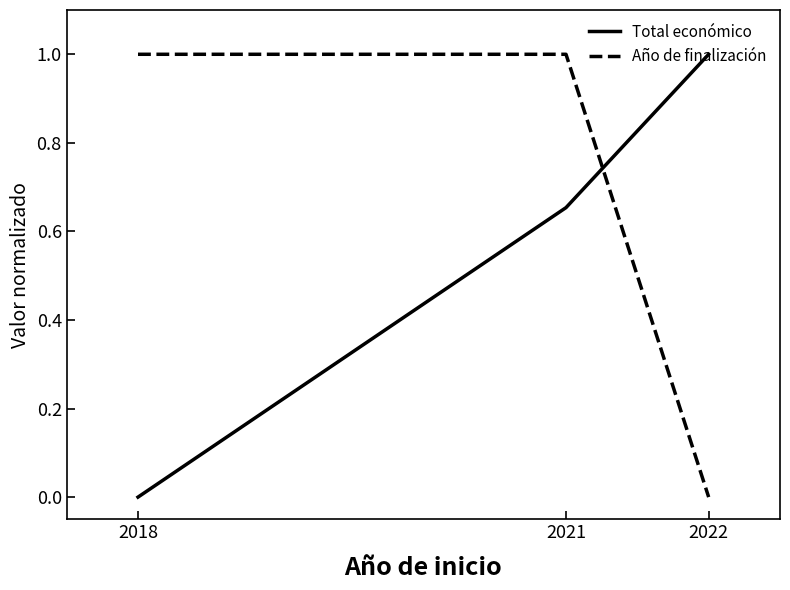

What is the spread (max minus min) of values at 2018?

1.0